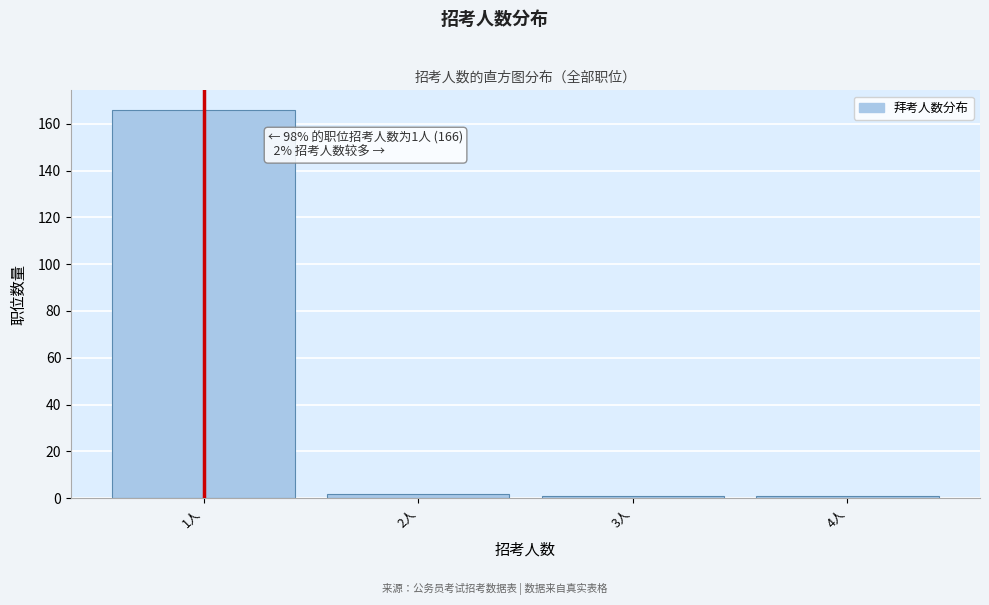

Reading left to right, extract all data points from this chart.

166	2	1	1